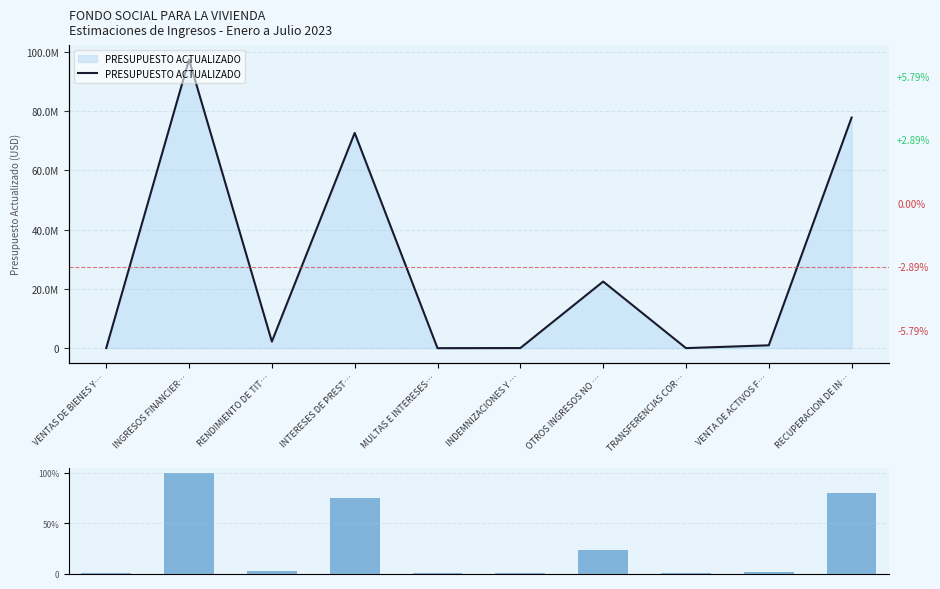

The chart shows a value of 63.3 at INGRESOS FINANCIER…. True or false?

False